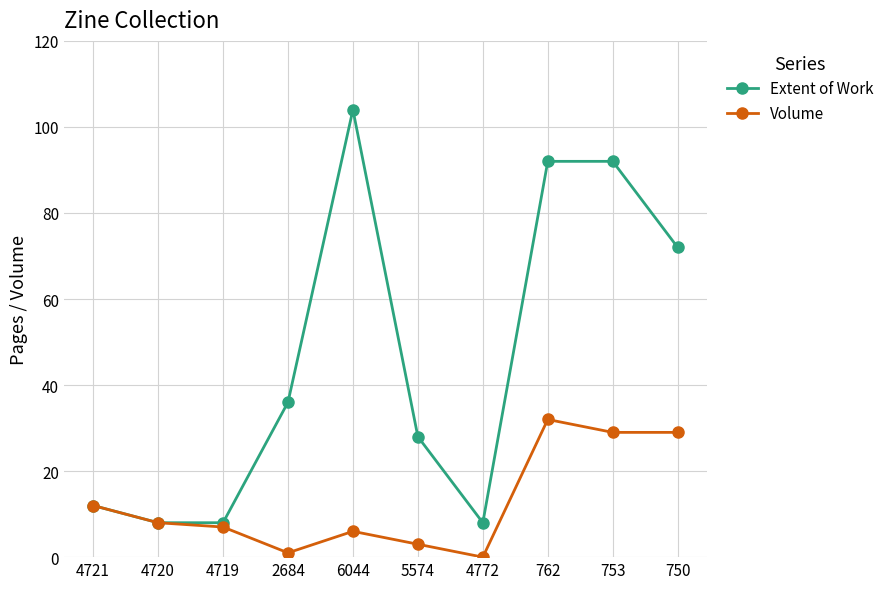

Rank the series by their average value, from lowest to highest.

Volume, Extent of Work